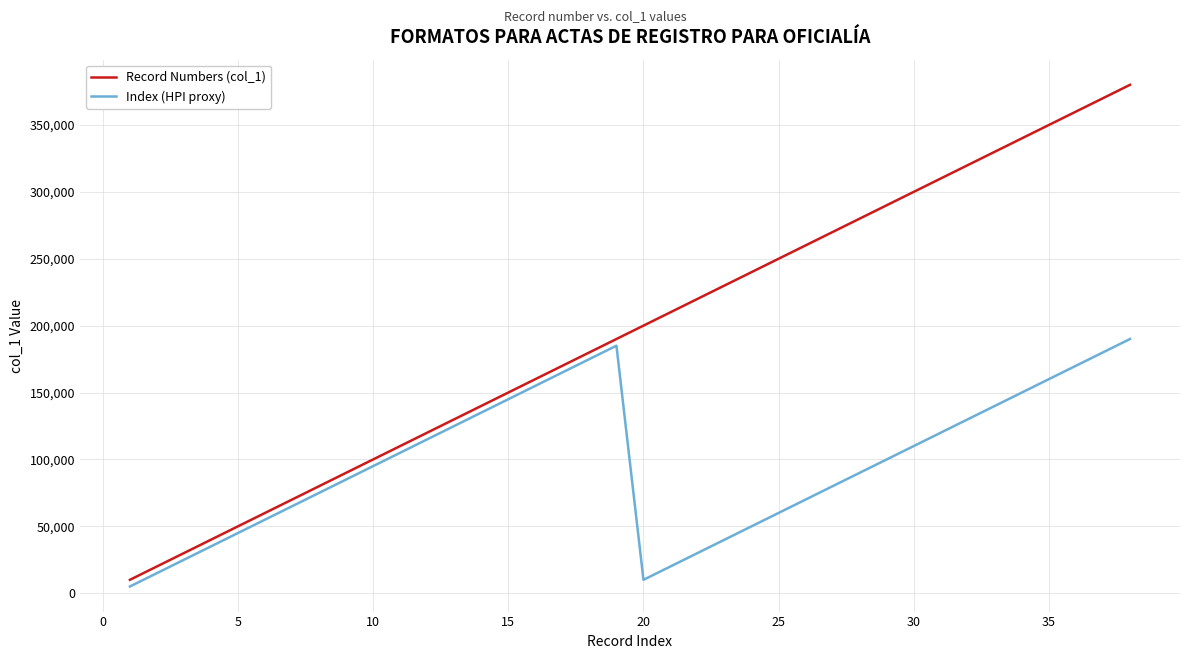

Which series has the largest range (max minus min)?

Record Numbers (col_1)